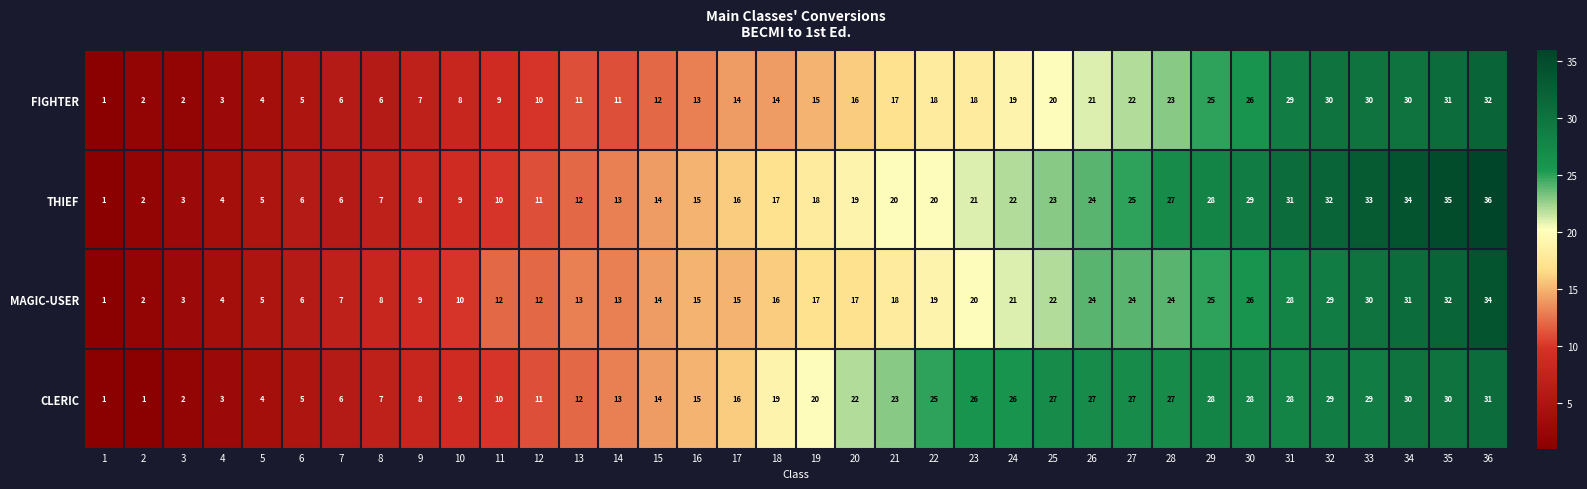

At which label does THIEF reach its peak?

36